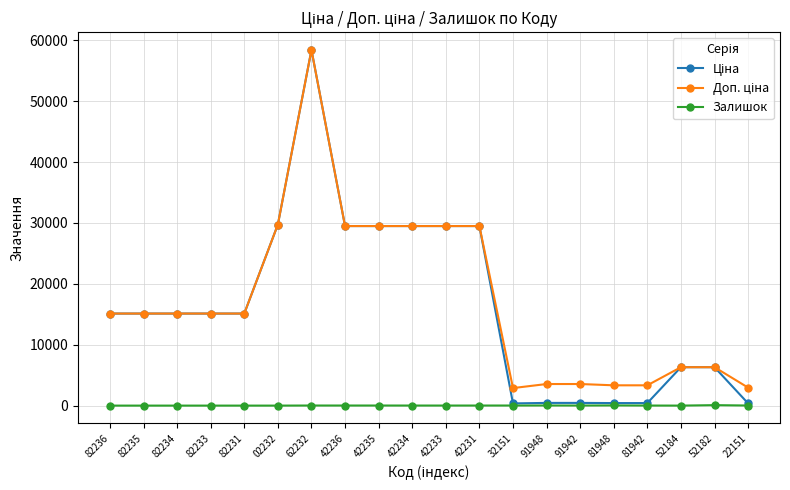

What is the maximum value shown in the chart?

58426.5